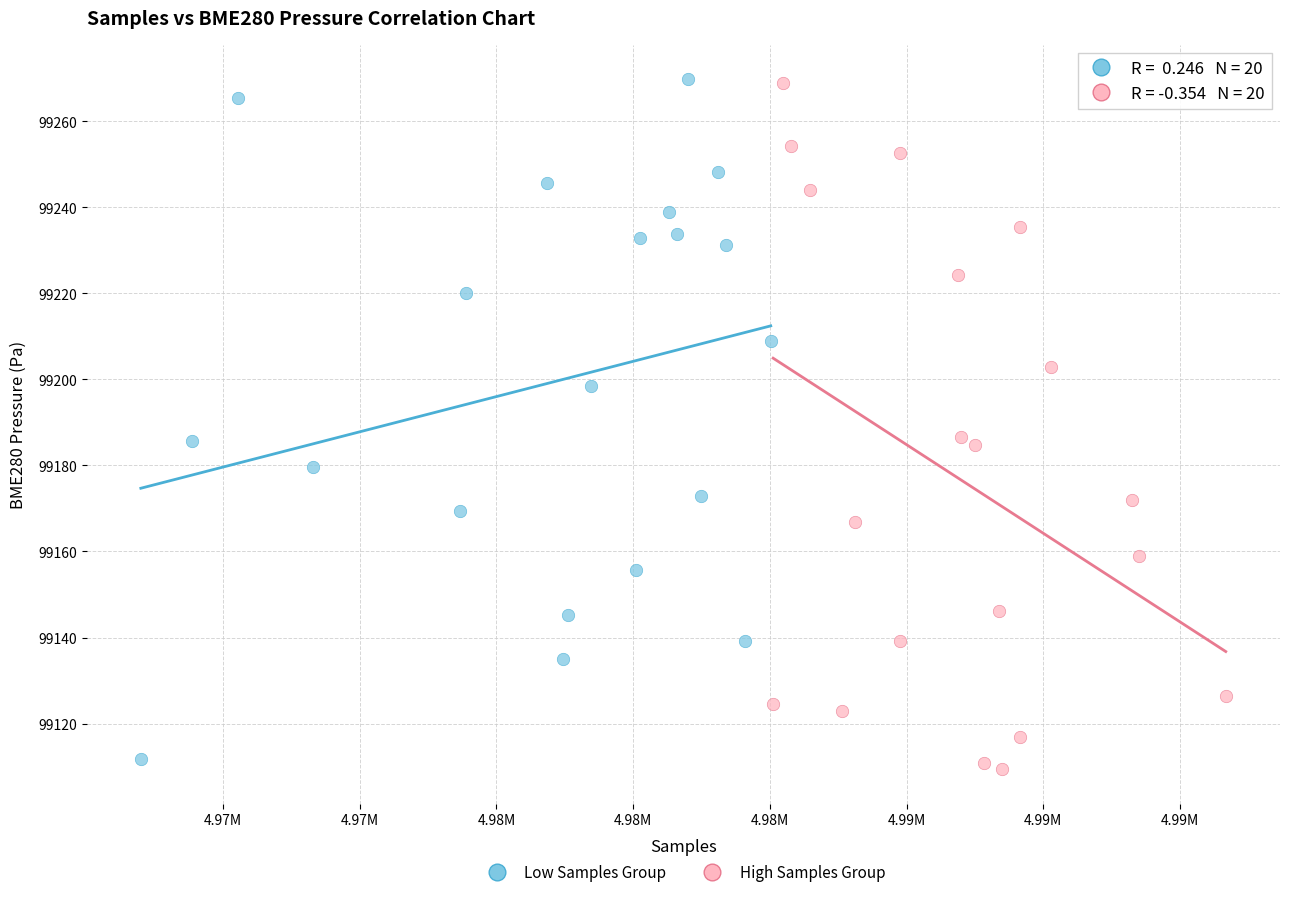

What are all the series names shown in the legend?

Low Samples Group, High Samples Group